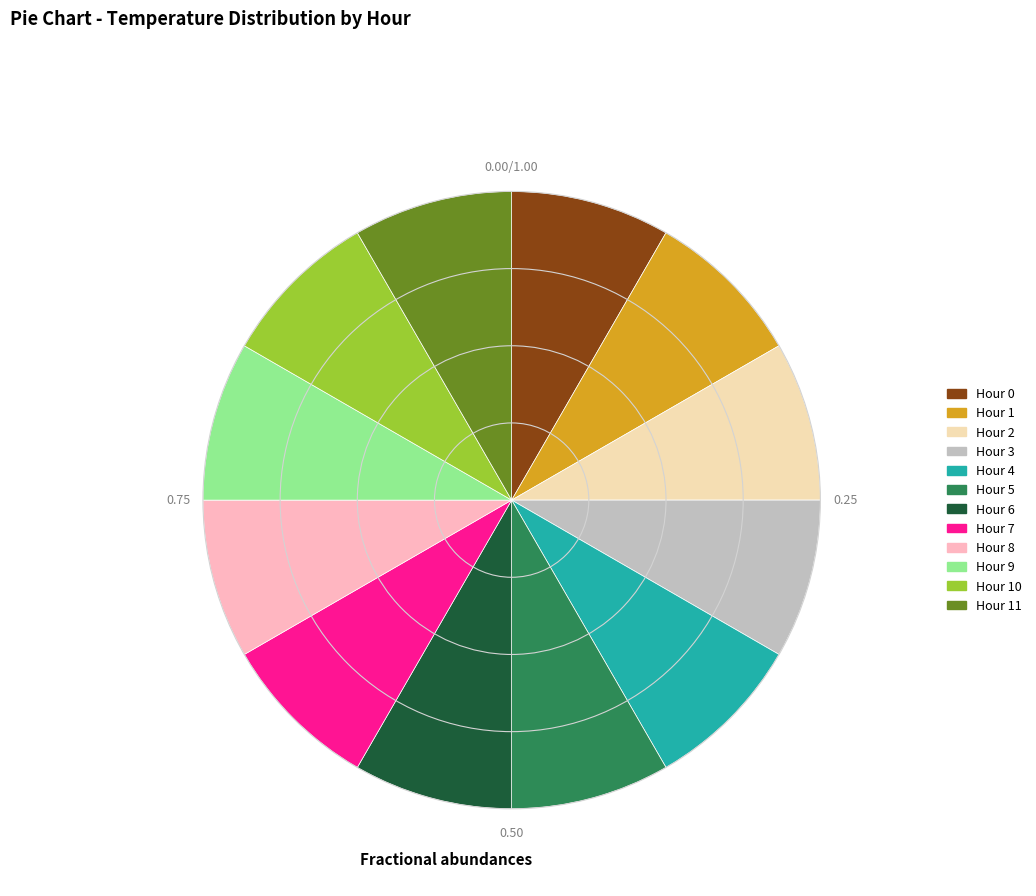

How many segments does this pie chart have?

12